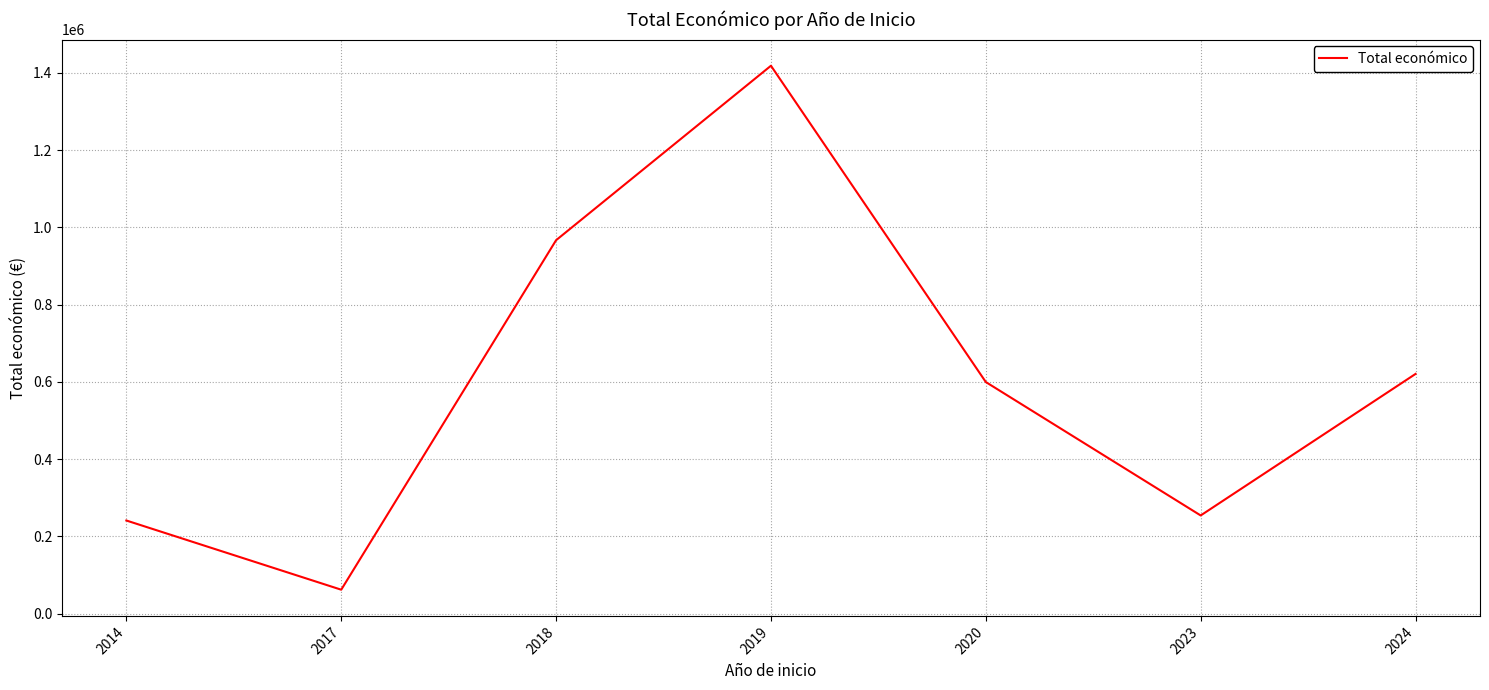

List the labels in order of value, smallest first.

2017, 2014, 2023, 2020, 2024, 2018, 2019